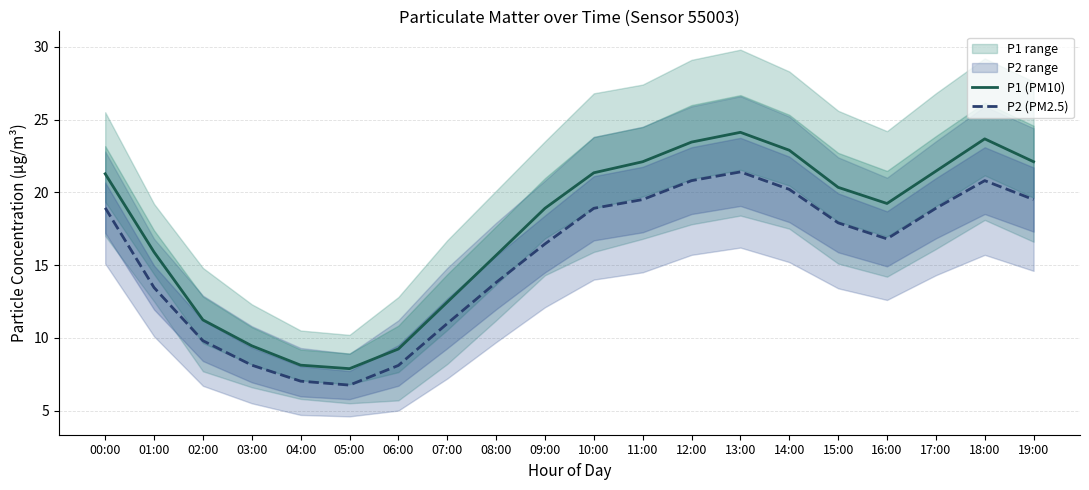

What is the highest value of the P2 (PM2.5) series?

21.4